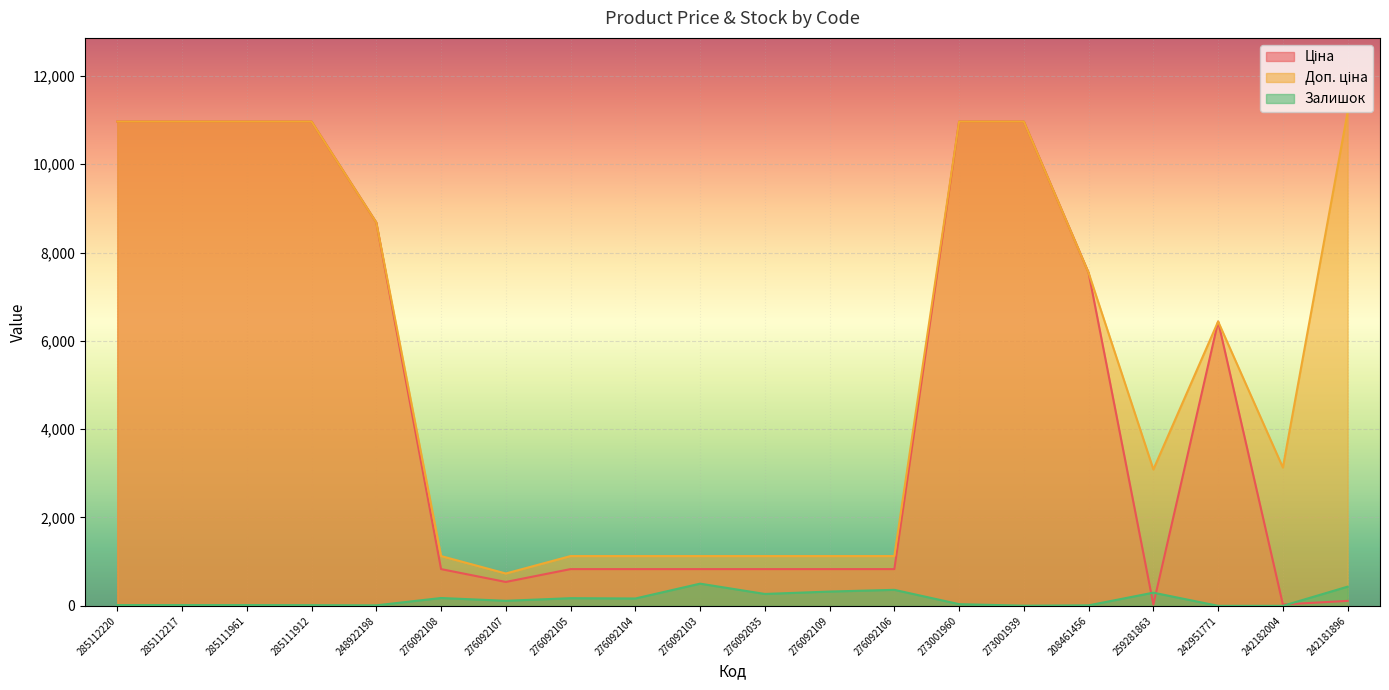

What position from the right is 273001939?

6